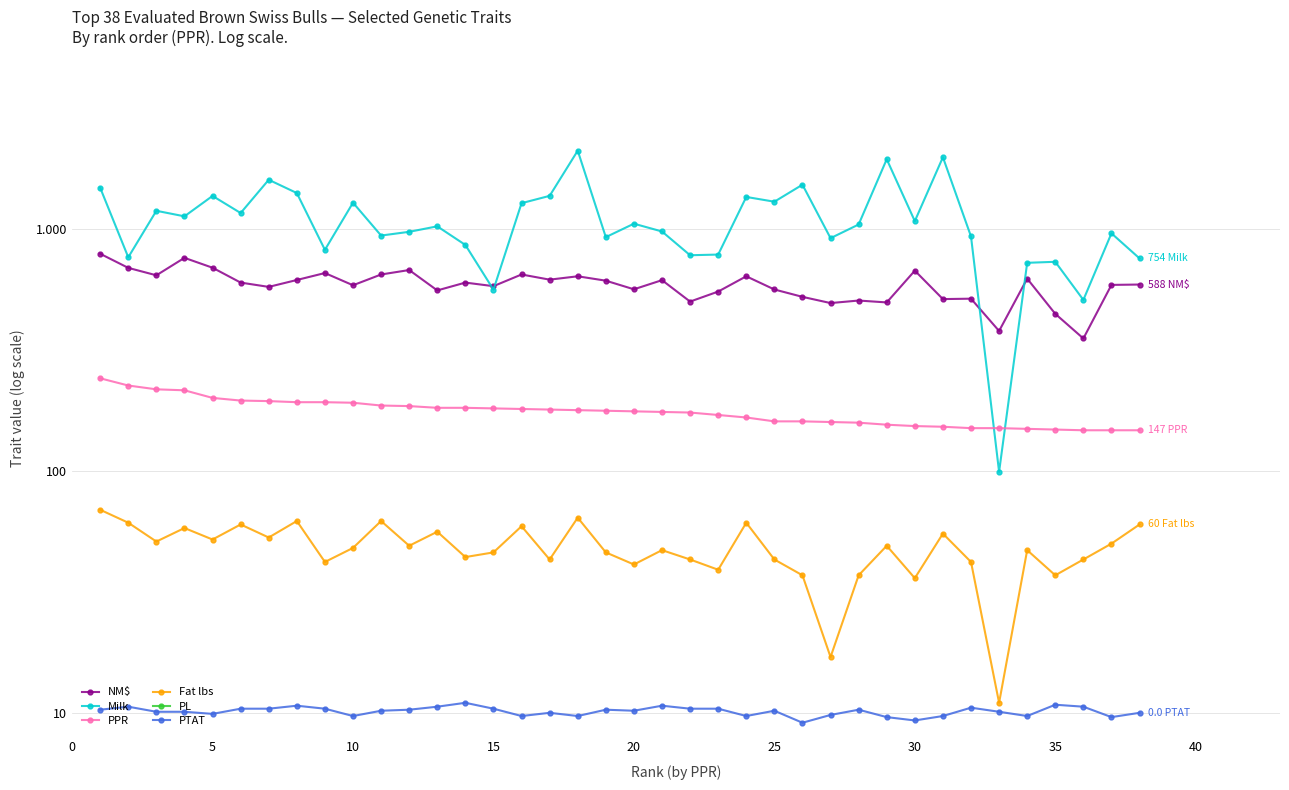

Read the PL value at 35.

1.0